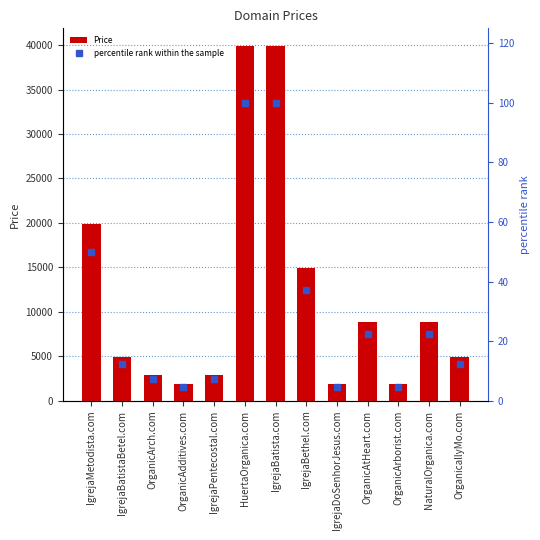

Reading left to right, extract all data points from this chart.

Price: IgrejaMetodista.com=19888.0	IgrejaBatistaBetel.com=4888.0	OrganicArch.com=2888.0	OrganicAdditives.com=1888.0	IgrejaPentecostal.com=2888.0	HuertaOrganica.com=39888.0	IgrejaBatista.com=39888.0	IgrejaBethel.com=14888.0	IgrejaDoSenhorJesus.com=1888.0	OrganicAtHeart.com=8888.0	OrganicArborist.com=1888.0	NaturalOrganica.com=8888.0	OrganicallyMo.com=4888.0
percentile rank within the sample: IgrejaMetodista.com=49.9	IgrejaBatistaBetel.com=12.3	OrganicArch.com=7.2	OrganicAdditives.com=4.7	IgrejaPentecostal.com=7.2	HuertaOrganica.com=100.0	IgrejaBatista.com=100.0	IgrejaBethel.com=37.3	IgrejaDoSenhorJesus.com=4.7	OrganicAtHeart.com=22.3	OrganicArborist.com=4.7	NaturalOrganica.com=22.3	OrganicallyMo.com=12.3